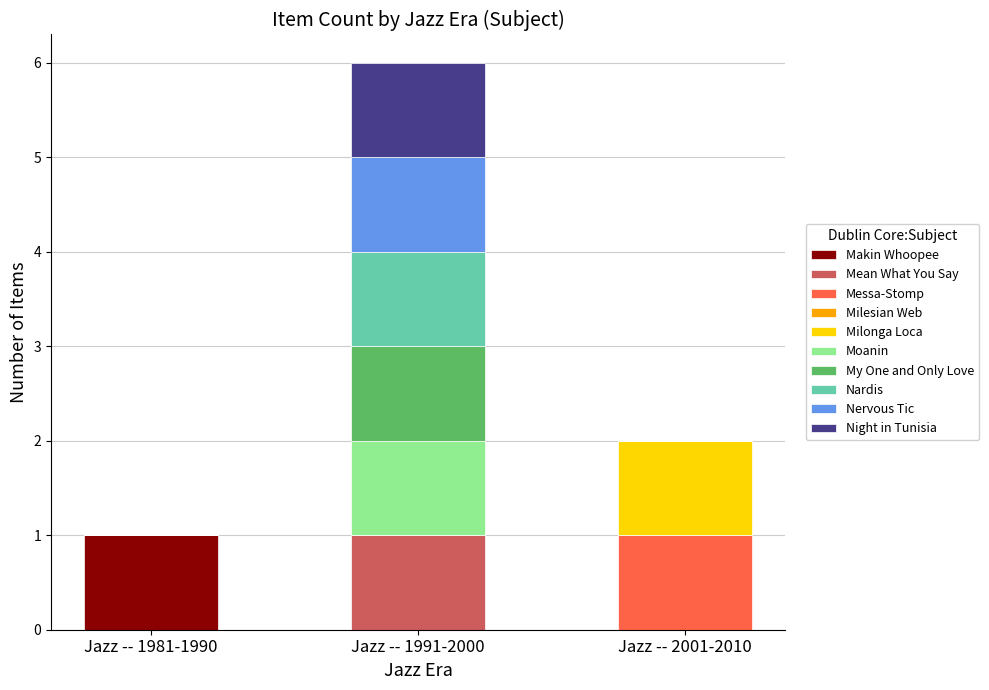

At which category is the sum across all series the highest?

Jazz -- 1991-2000